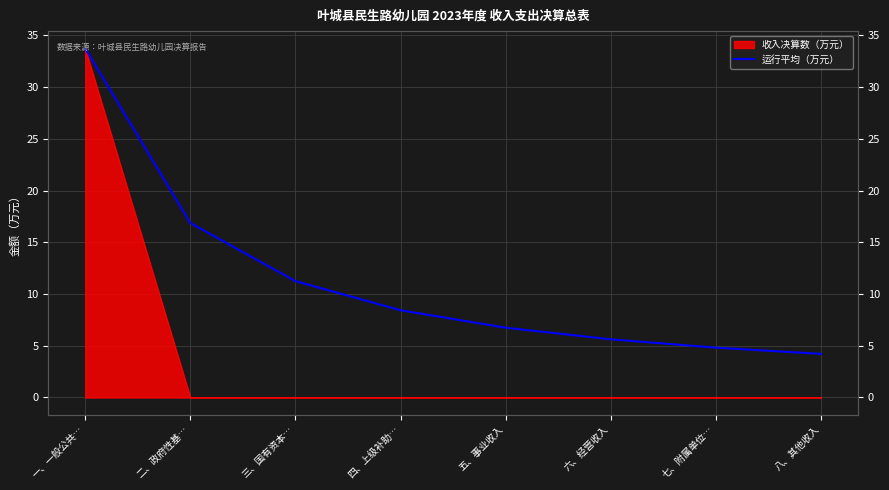

Which category has the lowest value across all series?

八、其他收入